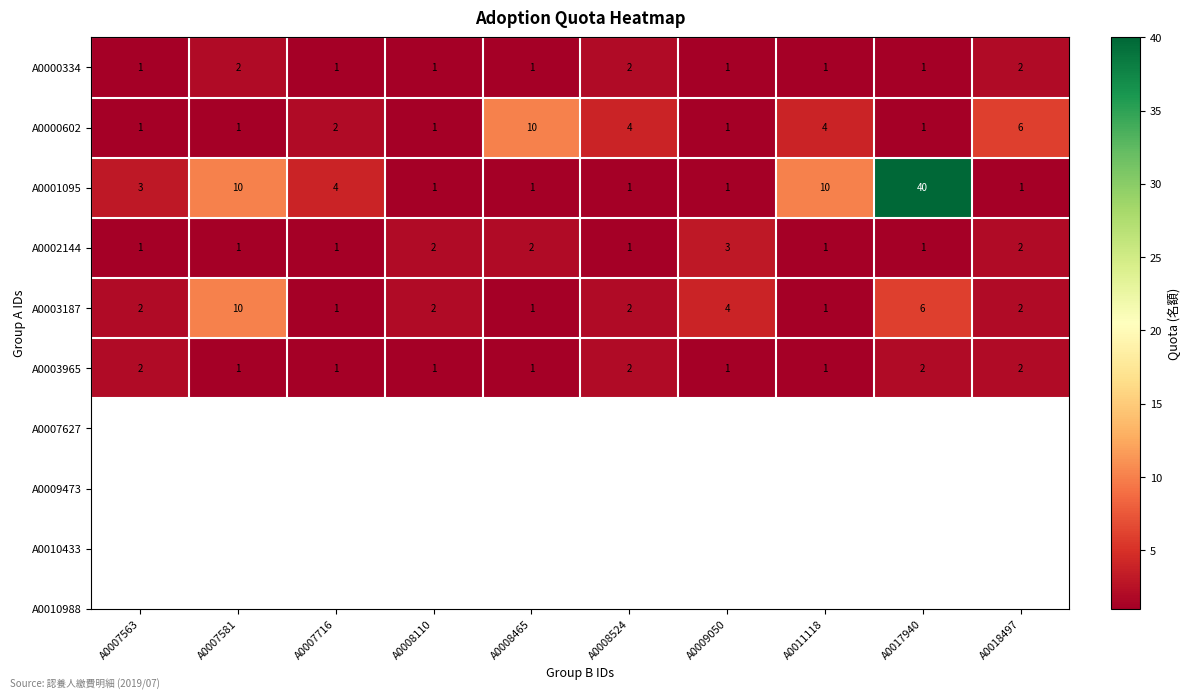

Which series has the largest range (max minus min)?

A0001095